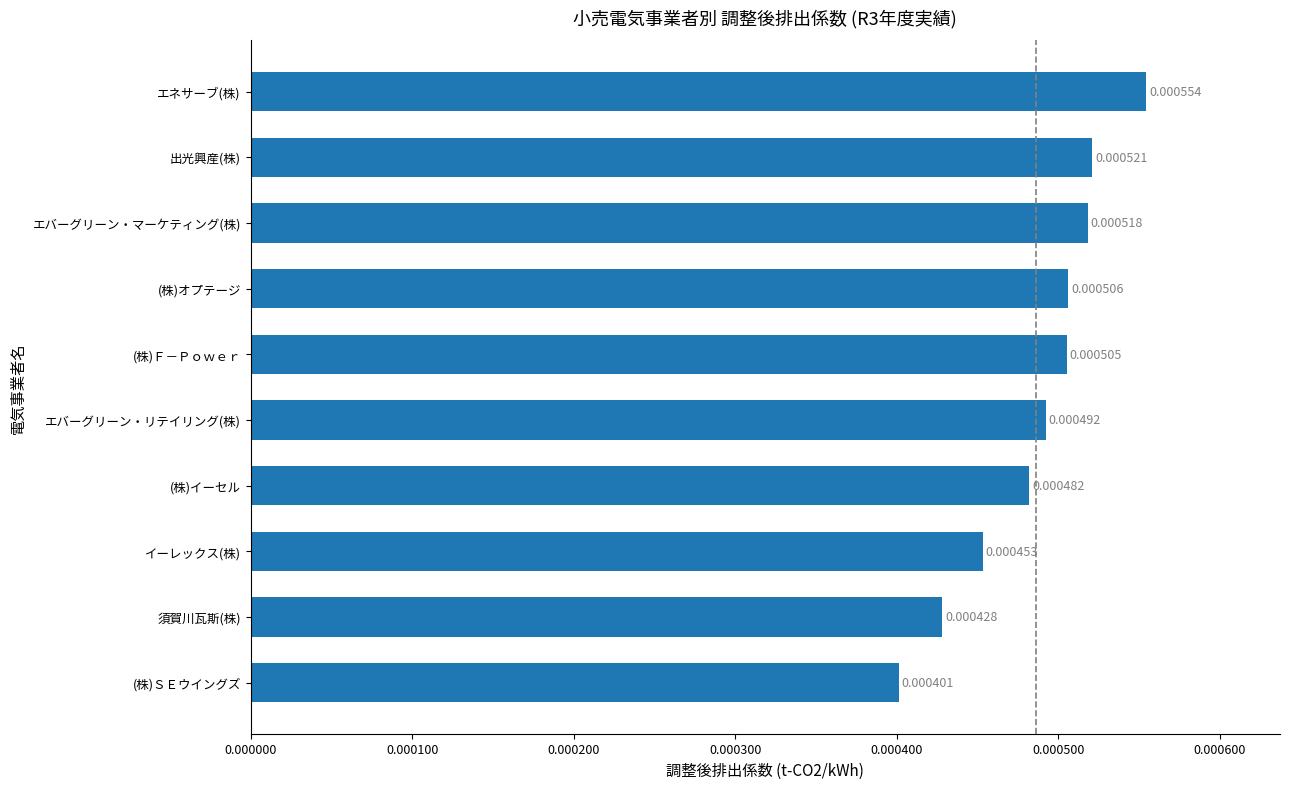

Count the values in the range 0 to 1.

10